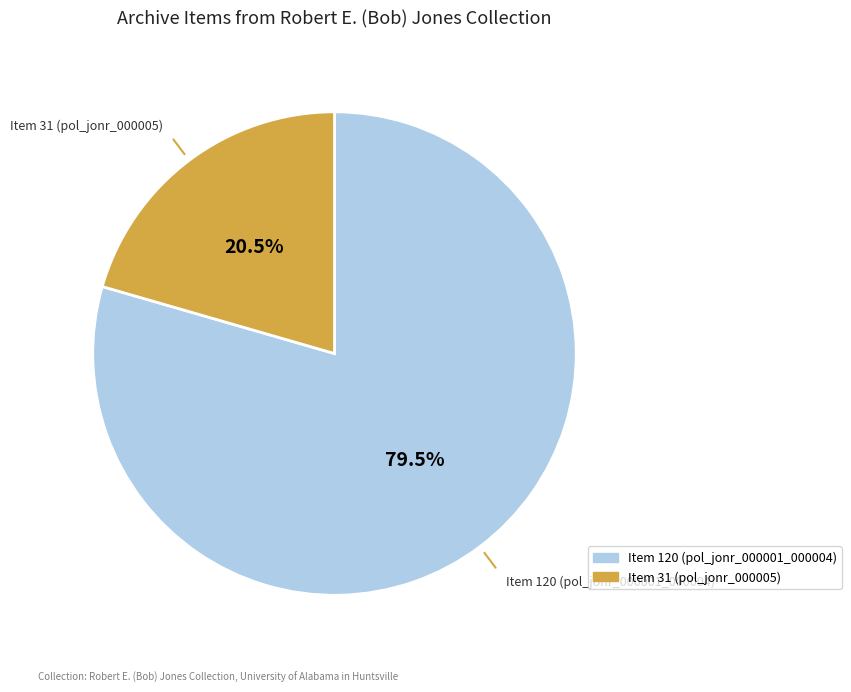

Does Item 31 (pol_jonr_000005) represent more than half of the total?

No